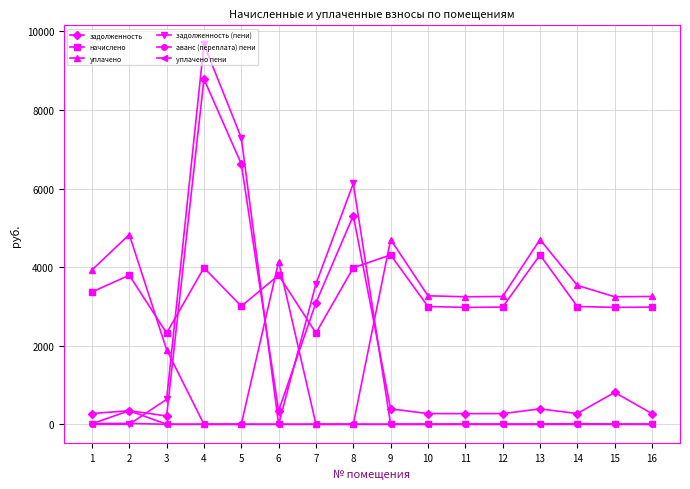

True or false: уплачено has a value of 2137.2 at 6.

False